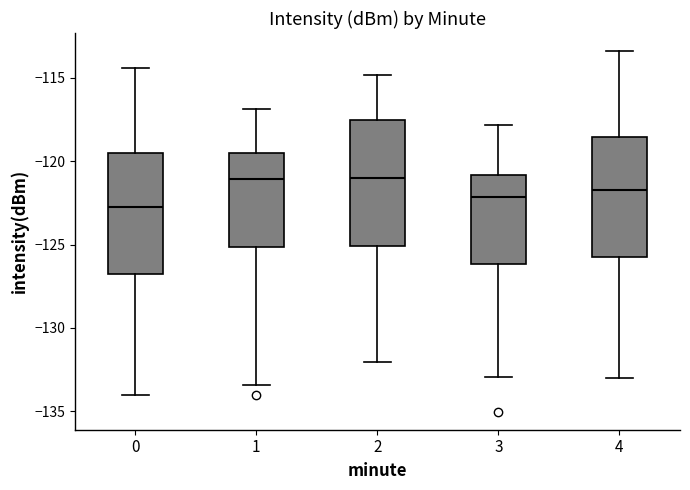

Reading left to right, read every box against the y-axis: the position of its median line, the range the box covers, and the ends of its whiskers. The values are not printed on the chart, so give them approximately, as read against the axis.

0: median -122.5, box -127.0 to -119.5, whiskers -134.0 to -114.5
1: median -121.0, box -125.0 to -119.5, whiskers -133.5 to -117.0
2: median -121.0, box -125.0 to -117.5, whiskers -132.0 to -115.0
3: median -122.0, box -126.0 to -121.0, whiskers -133.0 to -118.0
4: median -121.5, box -126.0 to -118.5, whiskers -133.0 to -113.5